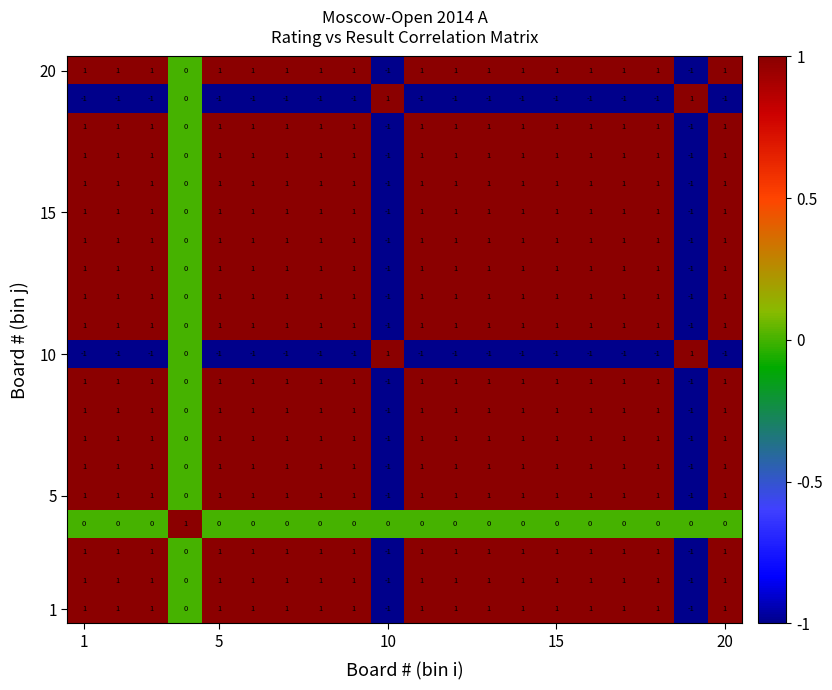

What is the minimum value shown in the chart?

-1